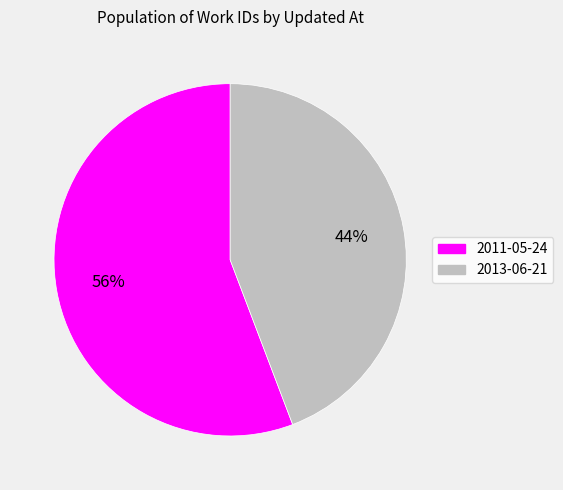

To the nearest percent, what is the difference between the largest and smallest slice percentages?

12%